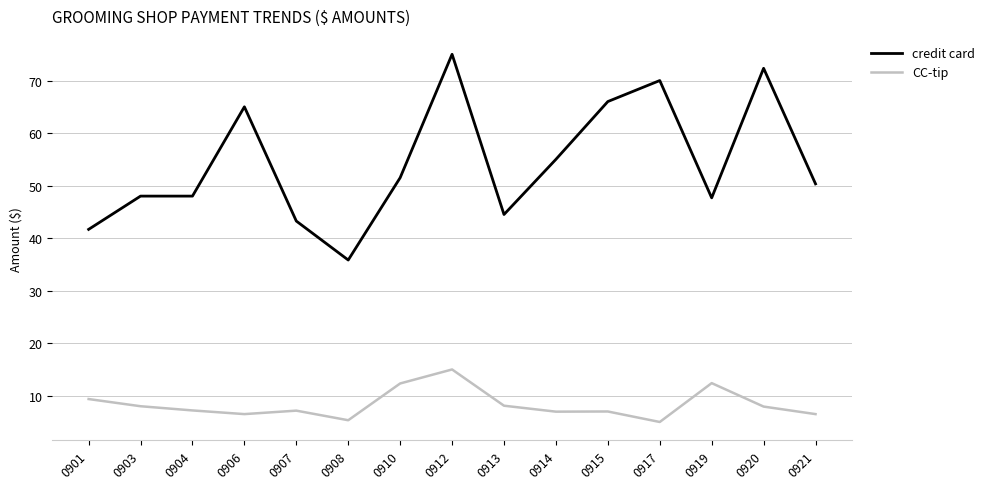

Which series has the largest range (max minus min)?

credit card